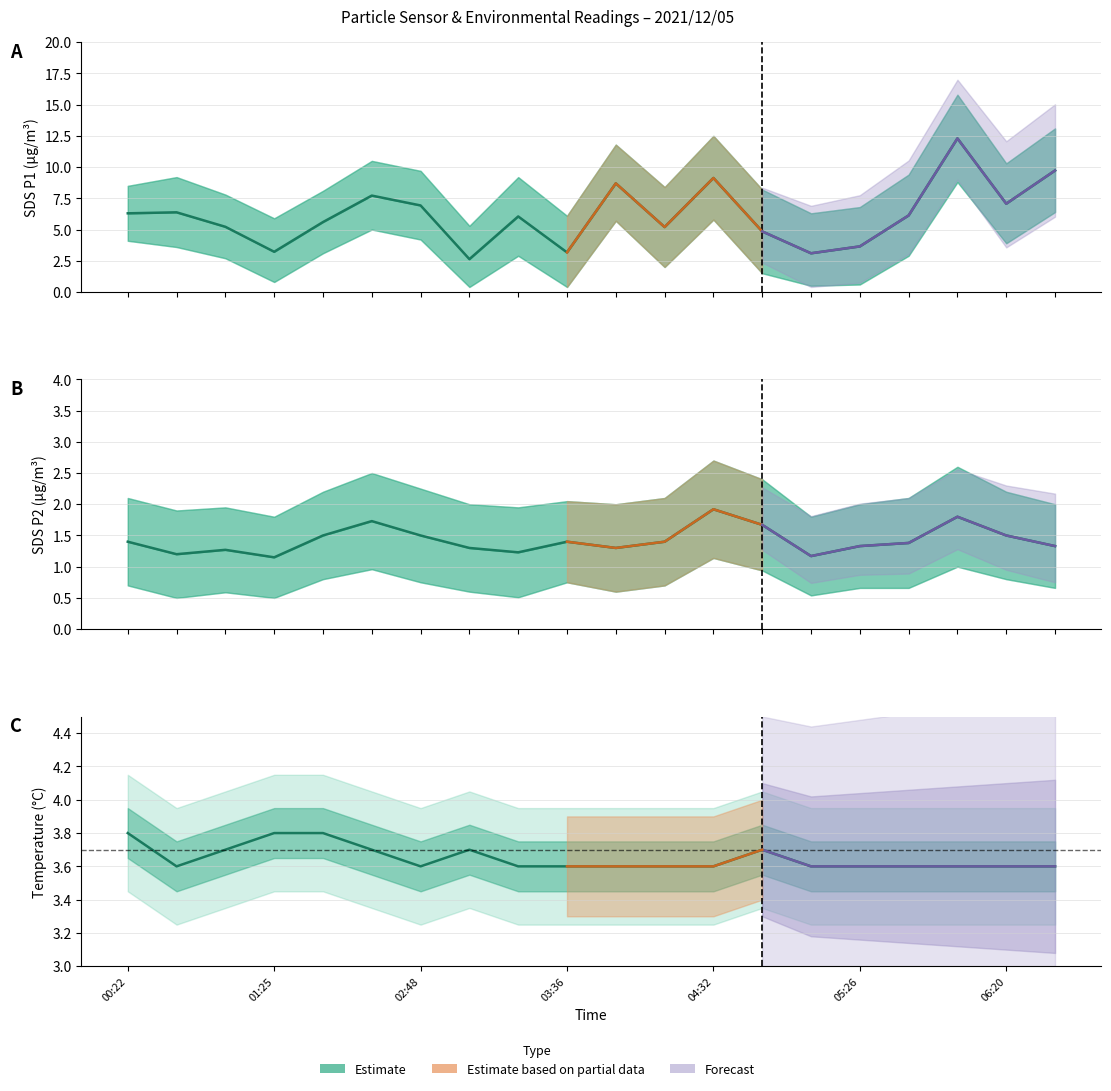

Does the chart display data point markers on the line(s)?

No